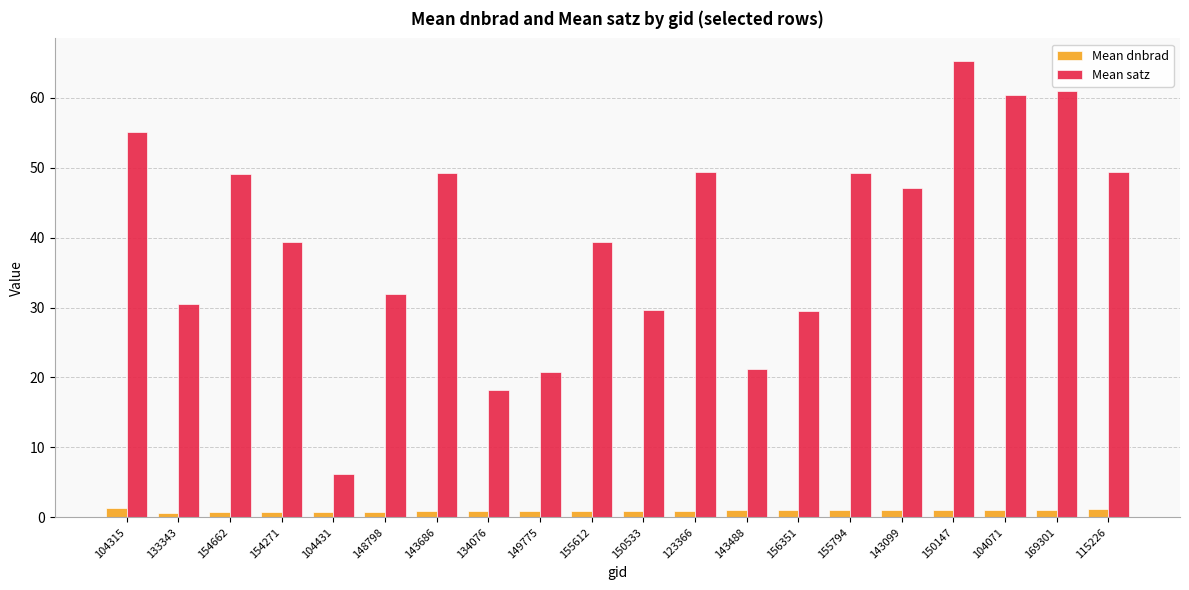

Count the number of categories in the chart.

20